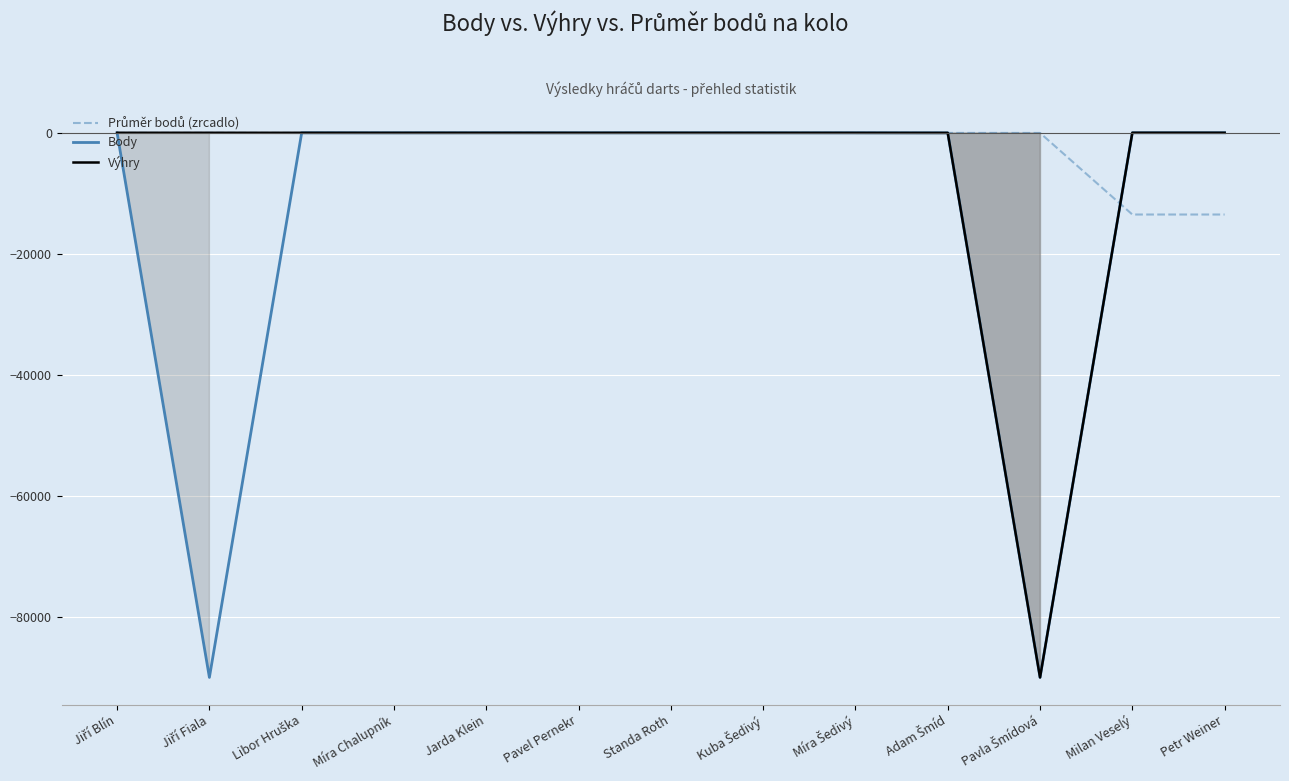

What is the label of the 12th point from the left?

Milan Veselý